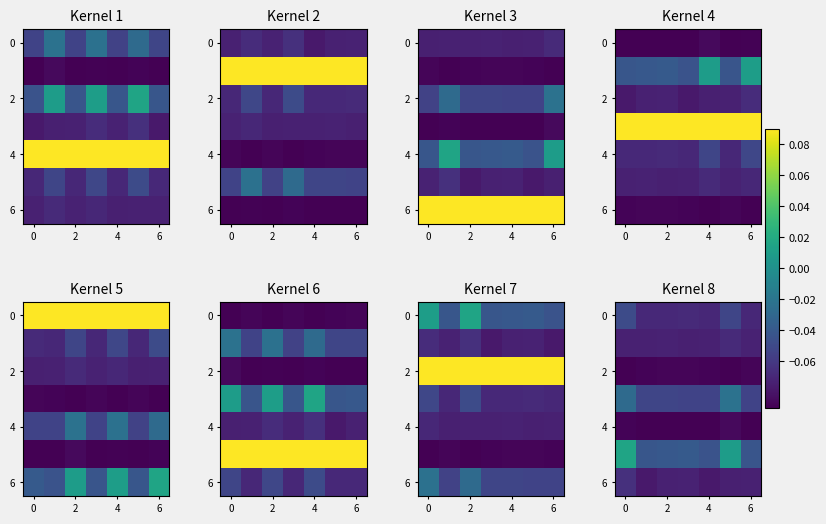

The value of 6 at 2 is -0.0. True or false?

False